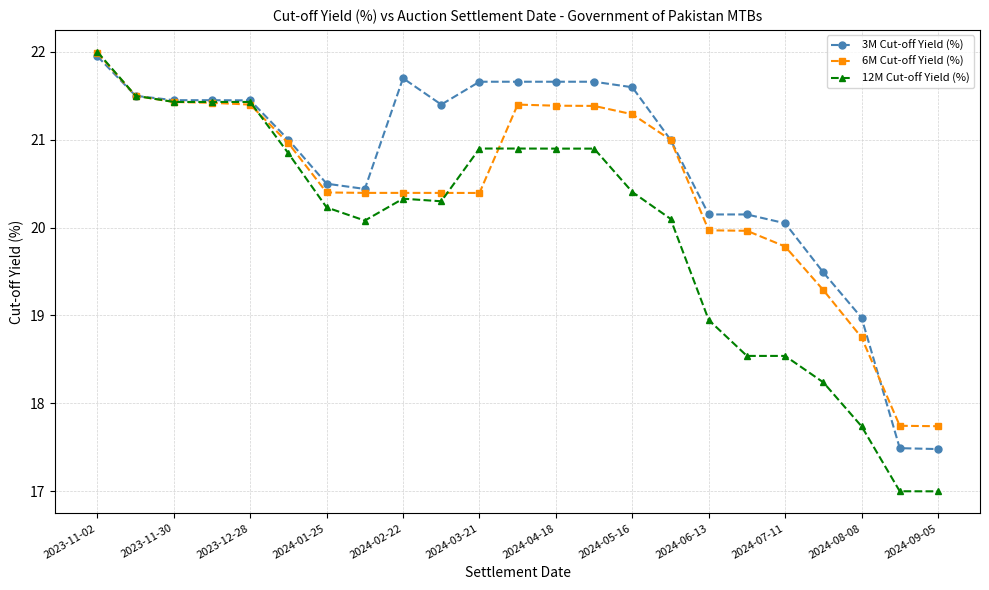

What is the value of the 6M Cut-off Yield (%) point at the 15th from the left?

21.3